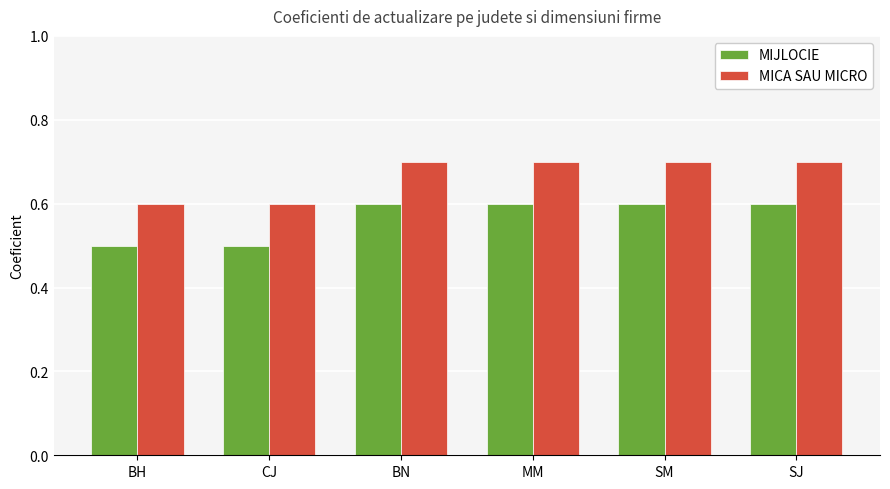

What position from the right is SM?

2